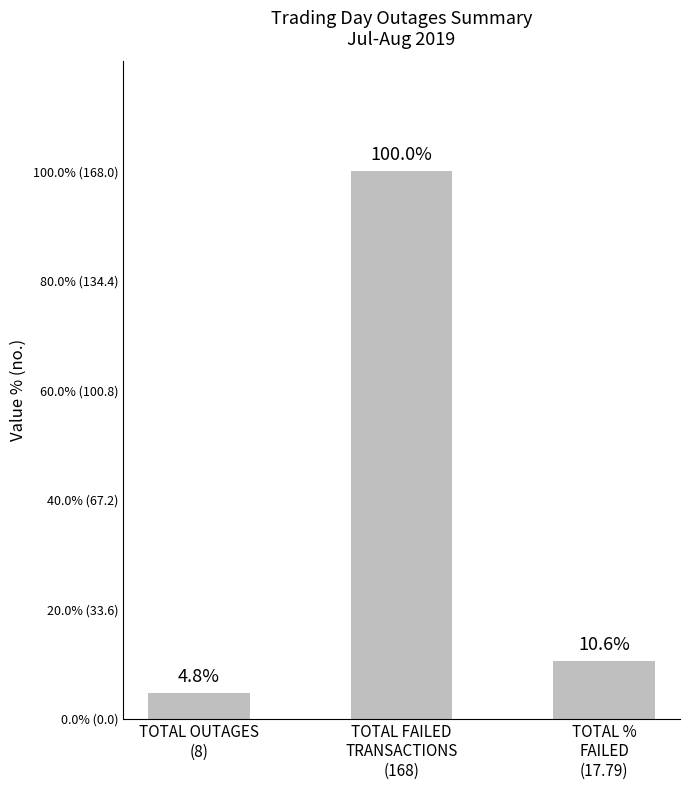

What is the label of the 1st bar from the left?

TOTAL OUTAGES
(8)